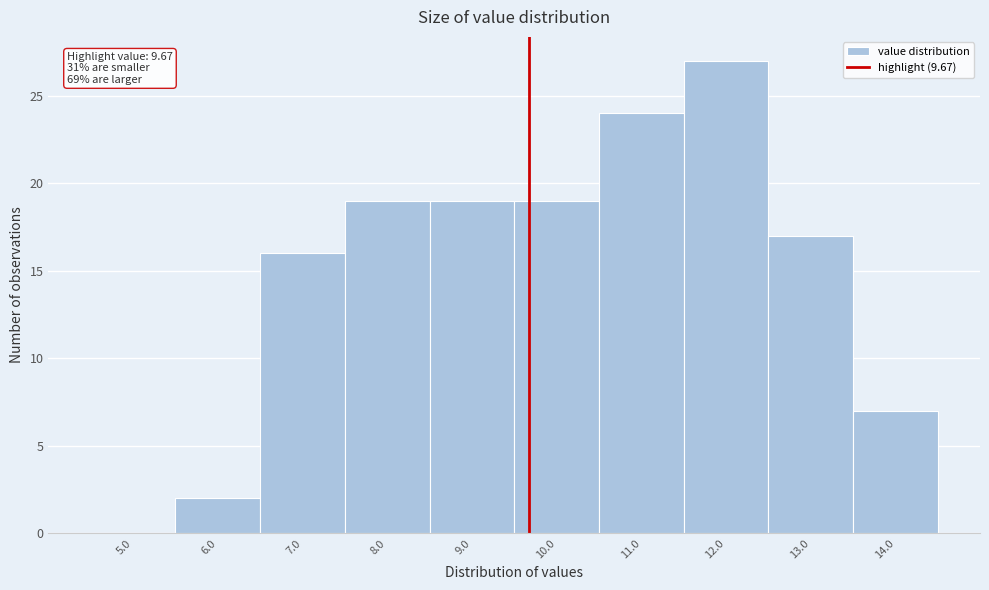

Which range on the x-axis has the tallest bar?

11.5 to 12.5